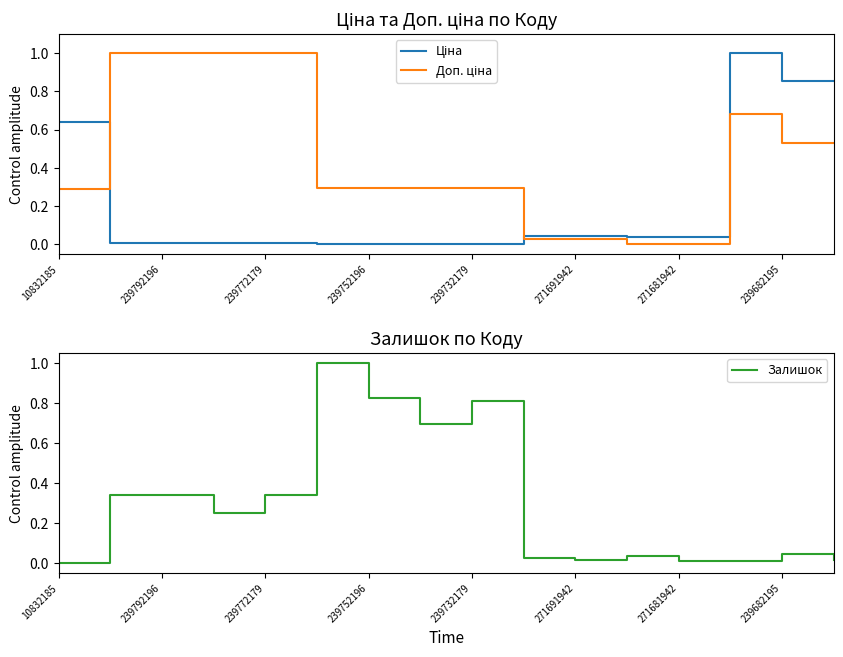

The Залишок series shows 1.1 at 239732179. True or false?

False